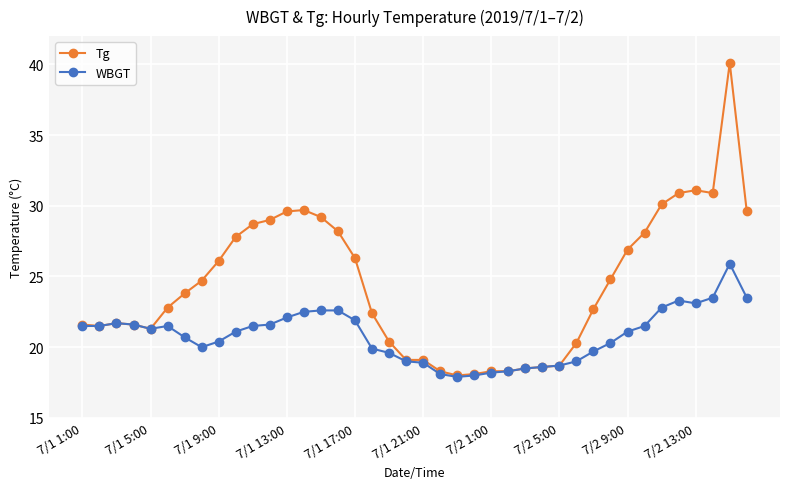

Which series has the largest range (max minus min)?

Tg